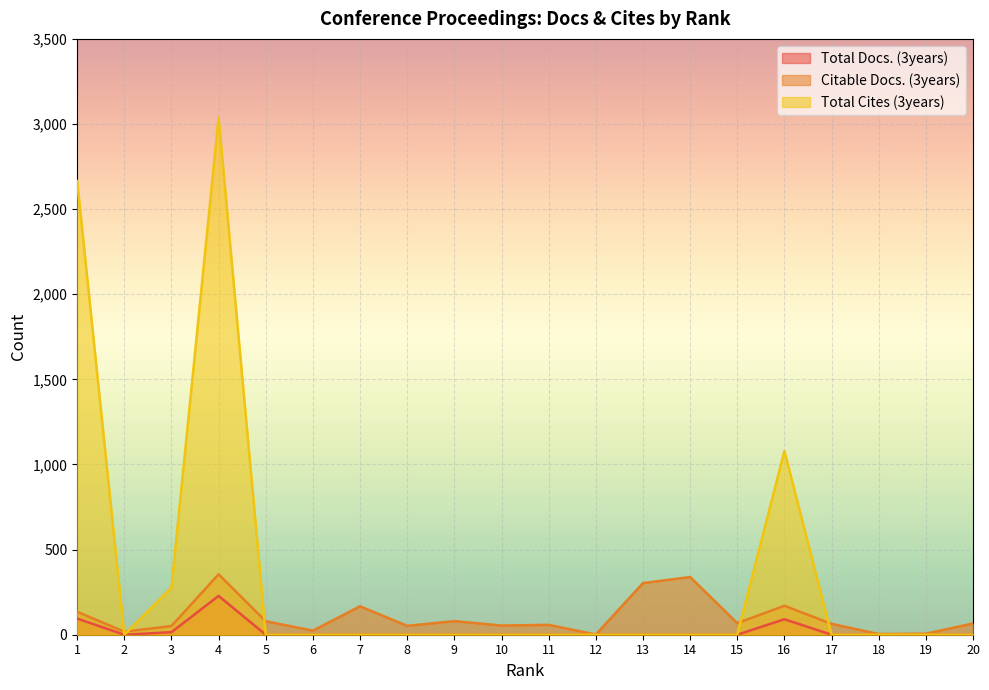

How many data points in Total Cites (3years) are above 0?

4